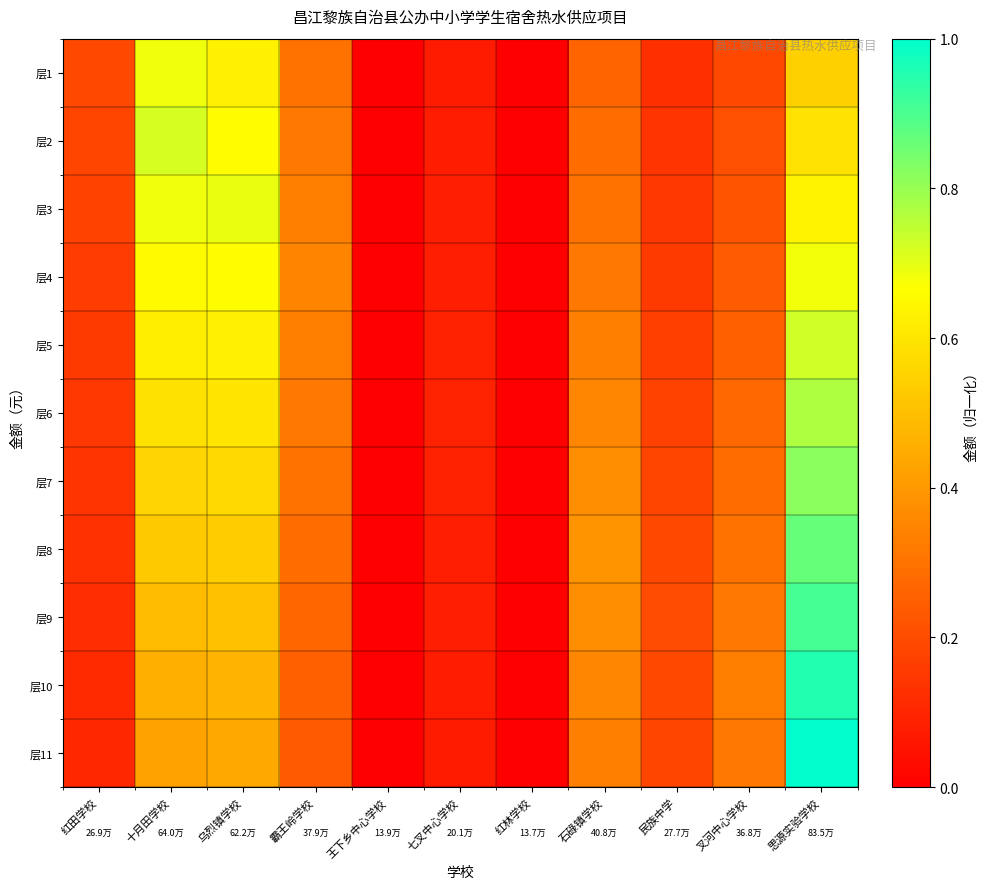

Reading right to left, list all the values displayed in this chart.

层1: 思源实验学校=0.5	叉河中心学校=0.2	民族中学=0.1	石碌镇学校=0.3	红林学校=0.0	七叉中心学校=0.1	王下乡中心学校=0.0	霸王岭学校=0.3	乌烈镇学校=0.6	十月田学校=0.7	红田学校=0.2
层2: 思源实验学校=0.6	叉河中心学校=0.2	民族中学=0.1	石碌镇学校=0.3	红林学校=0.0	七叉中心学校=0.1	王下乡中心学校=0.0	霸王岭学校=0.3	乌烈镇学校=0.7	十月田学校=0.7	红田学校=0.2
层3: 思源实验学校=0.6	叉河中心学校=0.2	民族中学=0.1	石碌镇学校=0.3	红林学校=0.0	七叉中心学校=0.1	王下乡中心学校=0.0	霸王岭学校=0.3	乌烈镇学校=0.7	十月田学校=0.7	红田学校=0.2
层4: 思源实验学校=0.7	叉河中心学校=0.2	民族中学=0.2	石碌镇学校=0.3	红林学校=0.0	七叉中心学校=0.1	王下乡中心学校=0.0	霸王岭学校=0.3	乌烈镇学校=0.7	十月田学校=0.7	红田学校=0.2
层5: 思源实验学校=0.7	叉河中心学校=0.3	民族中学=0.2	石碌镇学校=0.3	红林学校=0.0	七叉中心学校=0.1	王下乡中心学校=0.0	霸王岭学校=0.3	乌烈镇学校=0.6	十月田学校=0.6	红田学校=0.2
层6: 思源实验学校=0.8	叉河中心学校=0.3	民族中学=0.2	石碌镇学校=0.4	红林学校=0.0	七叉中心学校=0.1	王下乡中心学校=0.0	霸王岭学校=0.3	乌烈镇学校=0.6	十月田学校=0.6	红田学校=0.1
层7: 思源实验学校=0.8	叉河中心学校=0.3	民族中学=0.2	石碌镇学校=0.4	红林学校=0.0	七叉中心学校=0.1	王下乡中心学校=0.0	霸王岭学校=0.3	乌烈镇学校=0.6	十月田学校=0.6	红田学校=0.1
层8: 思源实验学校=0.9	叉河中心学校=0.3	民族中学=0.2	石碌镇学校=0.4	红林学校=0.0	七叉中心学校=0.1	王下乡中心学校=0.0	霸王岭学校=0.3	乌烈镇学校=0.5	十月田学校=0.5	红田学校=0.1
层9: 思源实验学校=0.9	叉河中心学校=0.3	民族中学=0.2	石碌镇学校=0.4	红林学校=0.0	七叉中心学校=0.1	王下乡中心学校=0.0	霸王岭学校=0.3	乌烈镇学校=0.5	十月田学校=0.5	红田学校=0.1
层10: 思源实验学校=1.0	叉河中心学校=0.3	民族中学=0.2	石碌镇学校=0.4	红林学校=0.0	七叉中心学校=0.1	王下乡中心学校=0.0	霸王岭学校=0.3	乌烈镇学校=0.5	十月田学校=0.5	红田学校=0.1
层11: 思源实验学校=1.0	叉河中心学校=0.3	民族中学=0.2	石碌镇学校=0.3	红林学校=0.0	七叉中心学校=0.1	王下乡中心学校=0.0	霸王岭学校=0.2	乌烈镇学校=0.4	十月田学校=0.4	红田学校=0.1